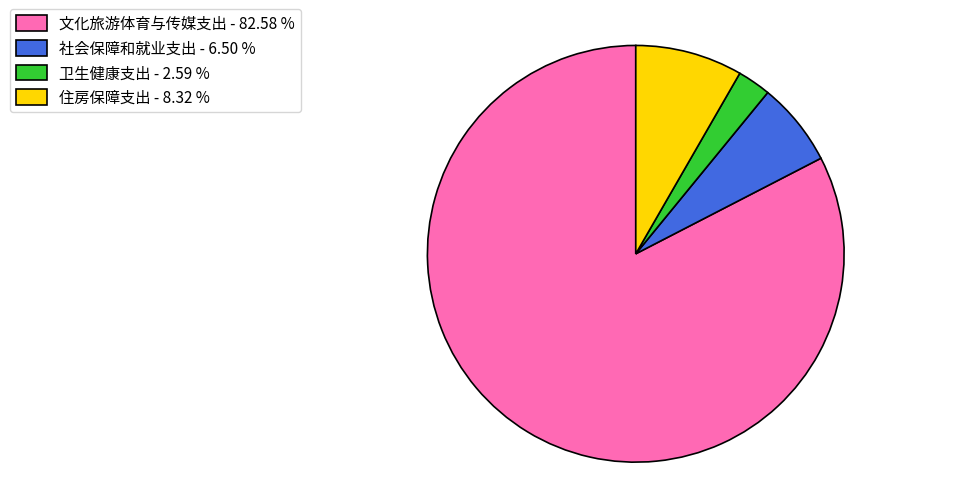

Does 社会保障和就业支出 account for over 50% of the chart?

No